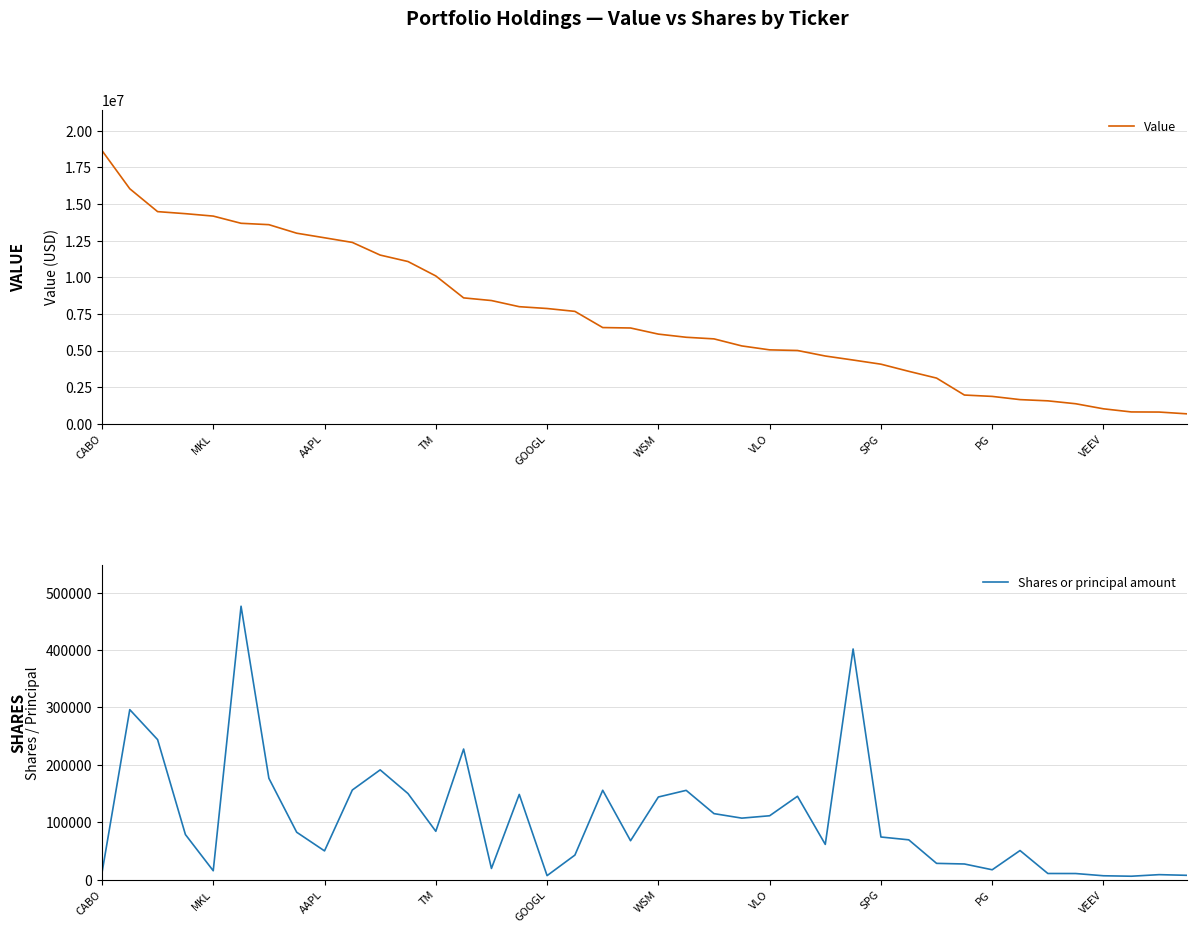

Reading right to left, what are all the values shown in this chart?

Value: 680000	801000	809000	1022000	1368000	1566000	1650000	1869000	1962000	3118000	3580000	4067000	4350000	4624000	5001000	5044000	5312000	5793000	5903000	6118000	6536000	6565000	7669000	7865000	7989000	8408000	8590000	10086000	11070000	11510000	12373000	12690000	13002000	13584000	13678000	14169000	14334000	14474000	16034000	18643000
Shares or principal amount: 7315	8491	5734	6534	10433	10501	50539	16995	27082	28157	69213	74136	402017	61239	145153	111186	107042	114892	155484	143892	67663	155641	42587	6769	148405	19271	227528	84089	149924	191199	156092	49904	82438	176549	476597	15270	78403	243965	296268	11340